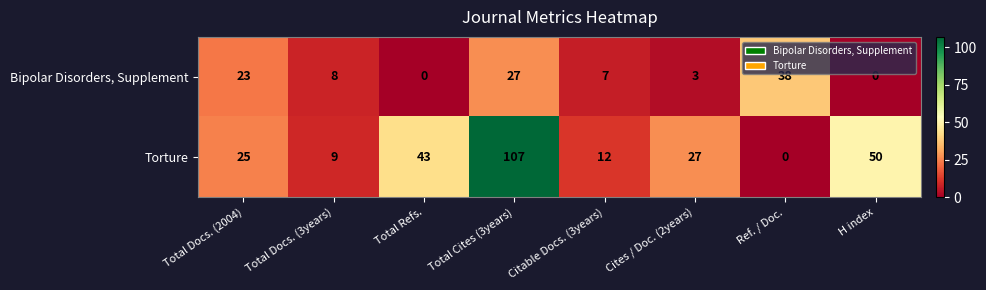

What is the greatest value displayed?

107